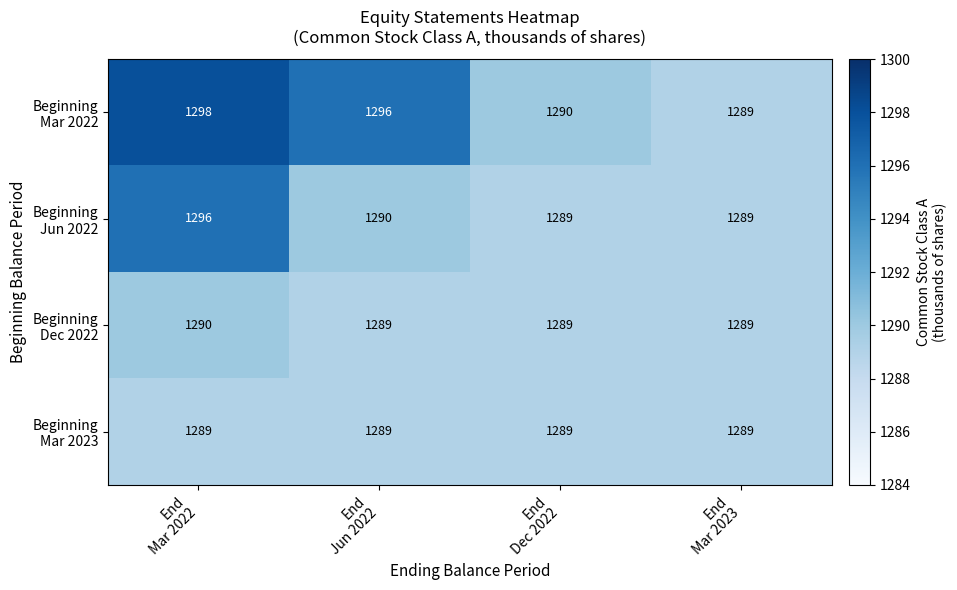

What is the maximum value shown in the chart?

1298